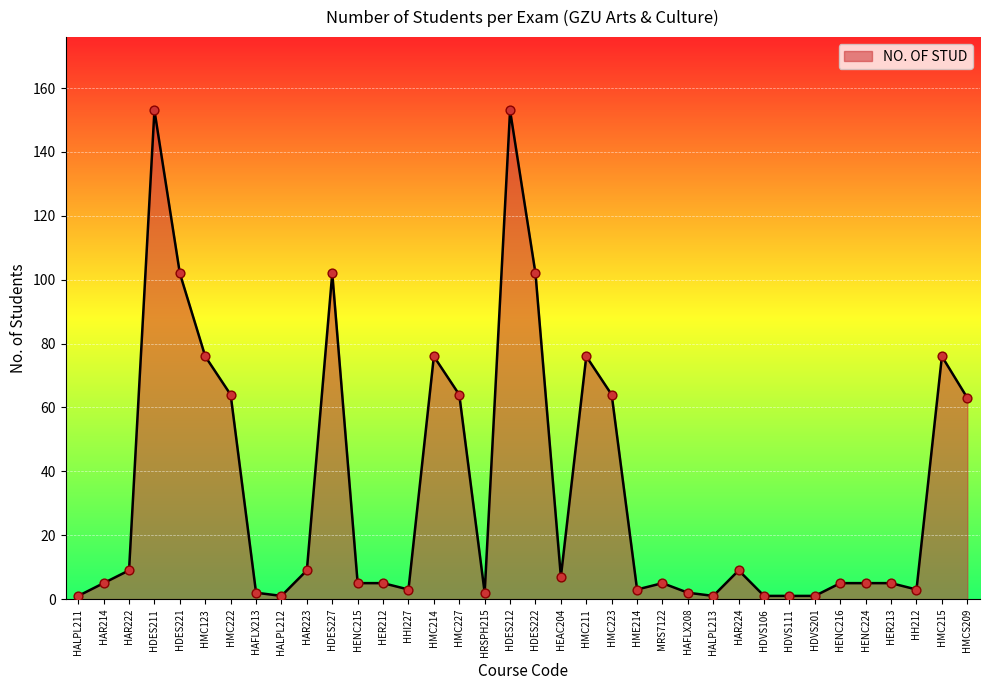

What is the change in value from HMC222 to HENC224?

-59